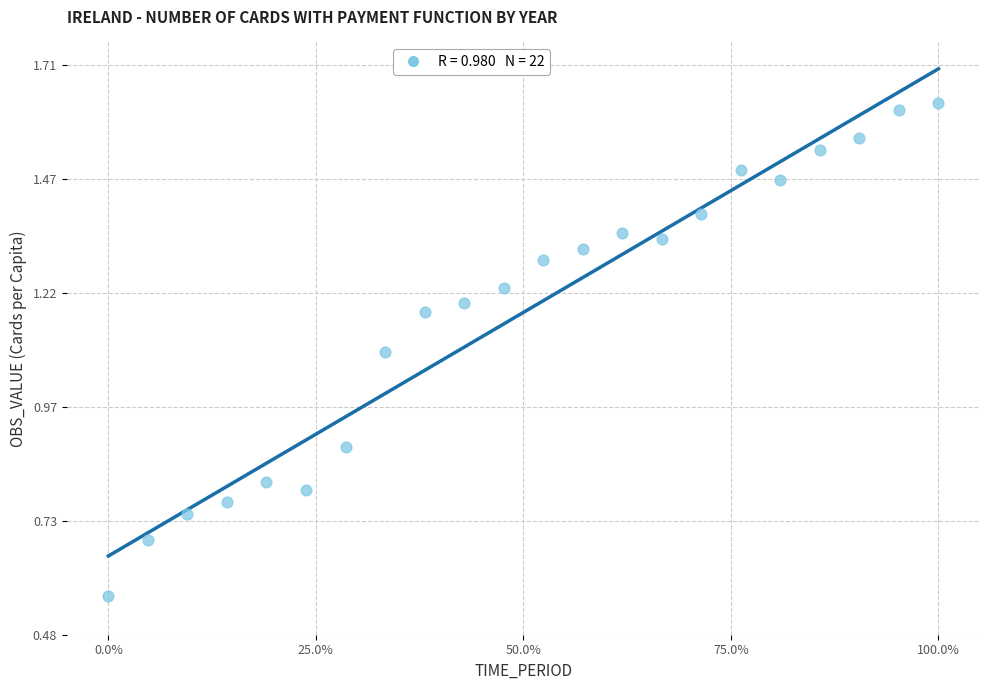

What Y value in the scatter plot is closest to 1?

1.1